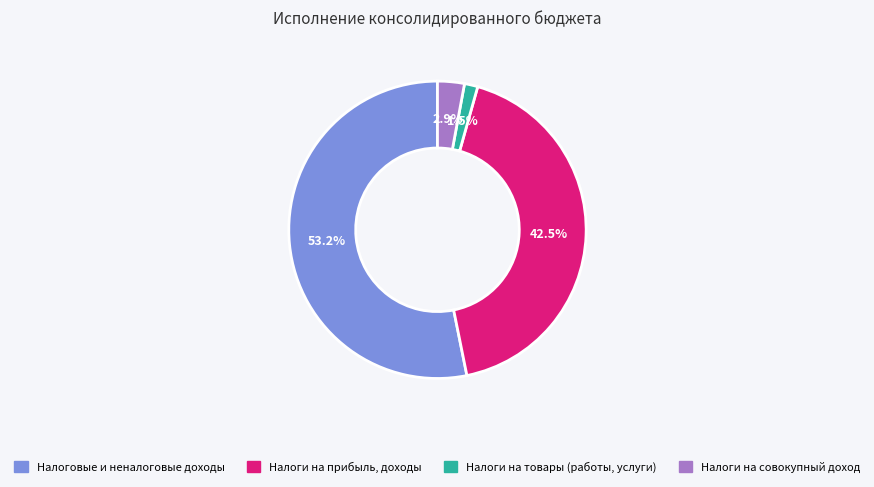

What is the total percentage of Налоги на совокупный доход and Налоги на товары (работы, услуги)?

4.4%